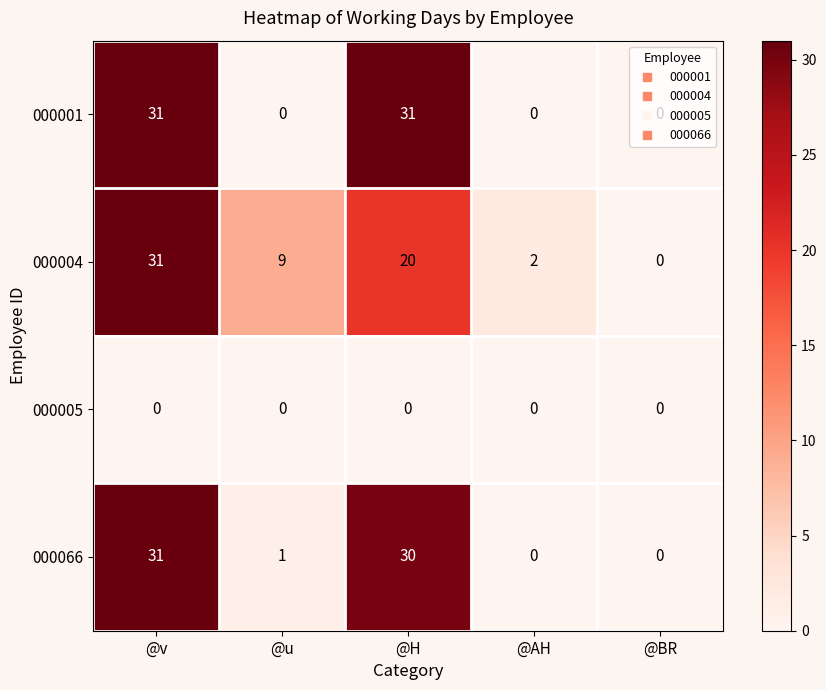

At which label does 000066 first exceed 1?

@v